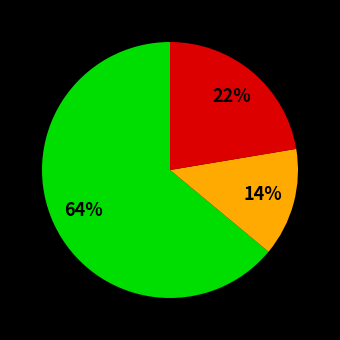

To the nearest percent, what is the average slice percentage?

33%